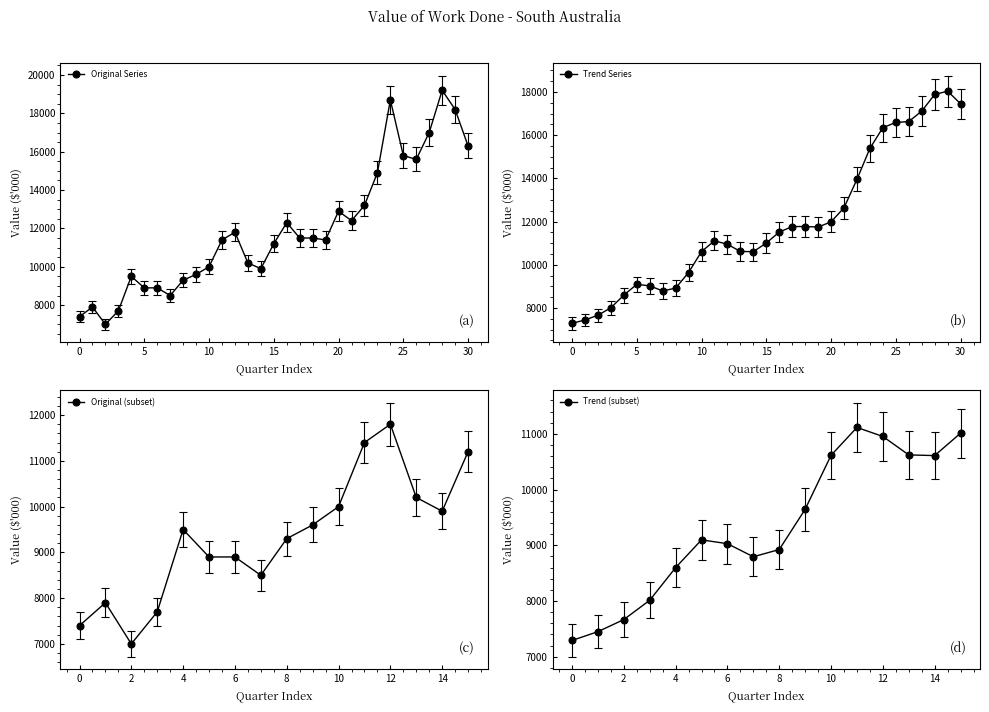

What is the label of the 17th point from the right?

14